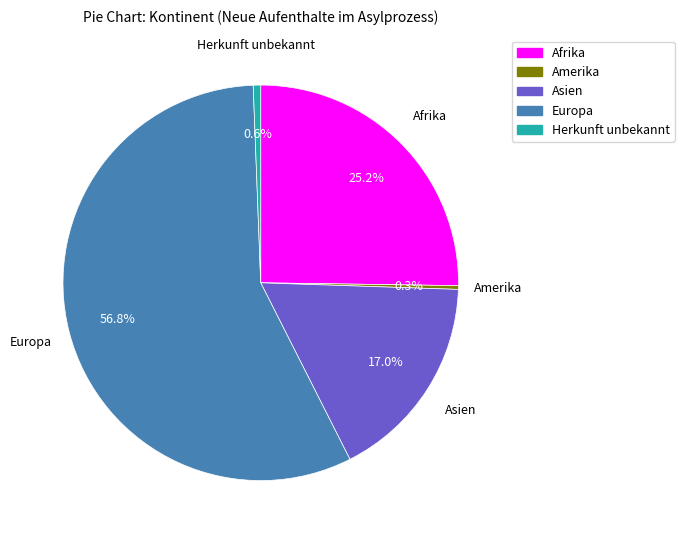

Does any single category account for the majority?

Yes